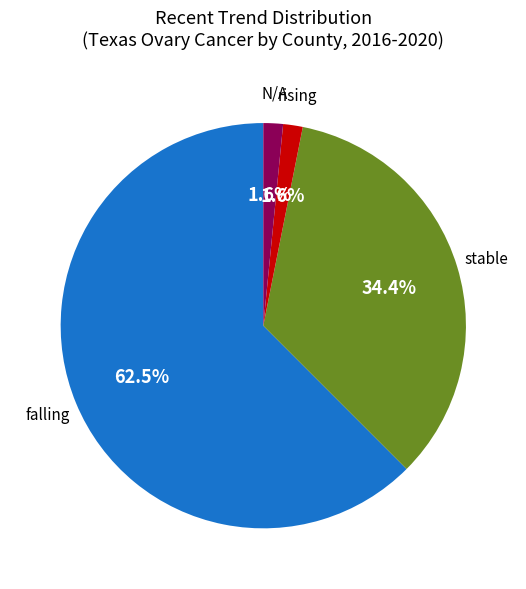

Does any single category account for the majority?

Yes